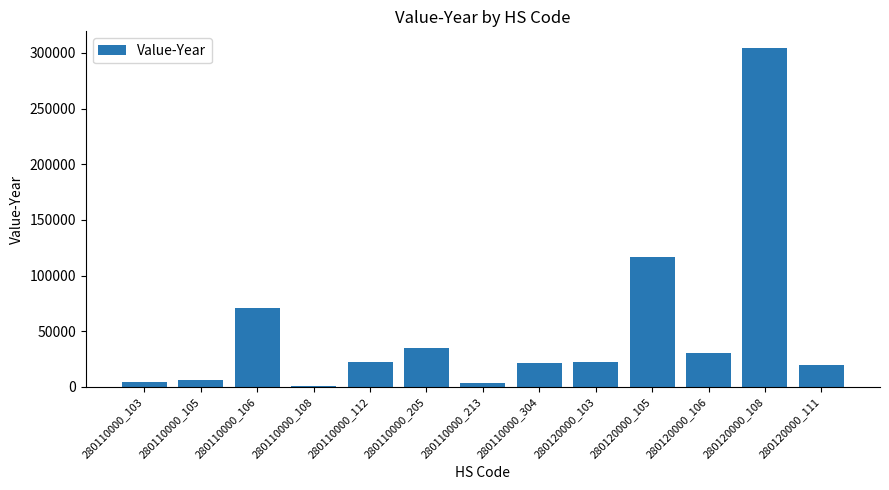

What is the sum of all values?

658798